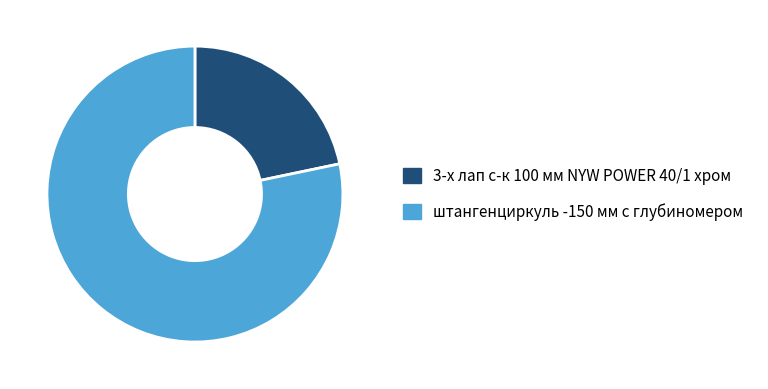

Which slice is the smallest?

3-х лап с-к 100 мм NYW POWER 40/1 хром